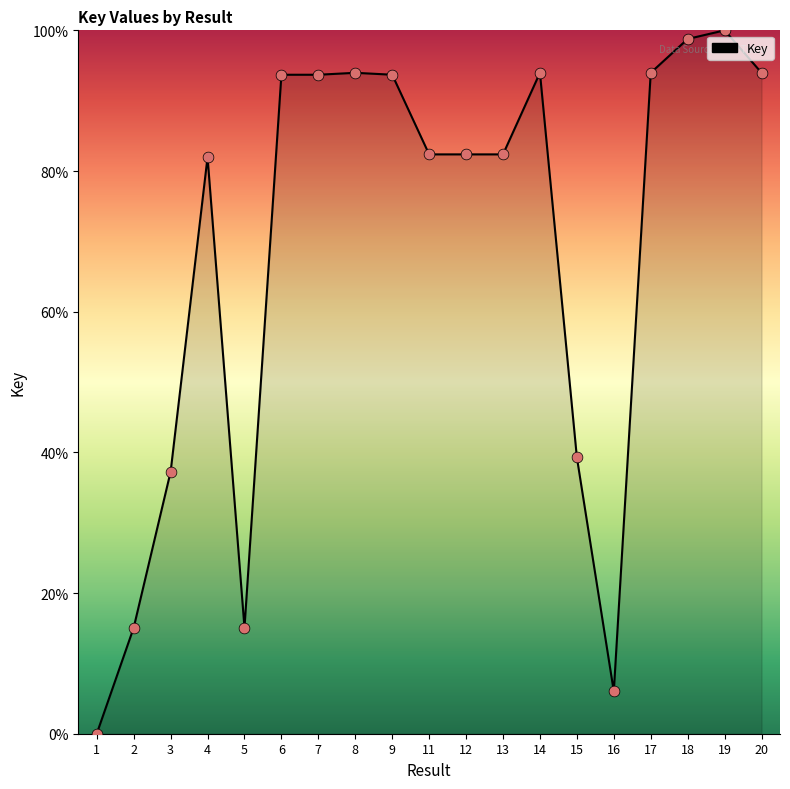

What is the ratio of the value at 19 to the value at 3?

2.7